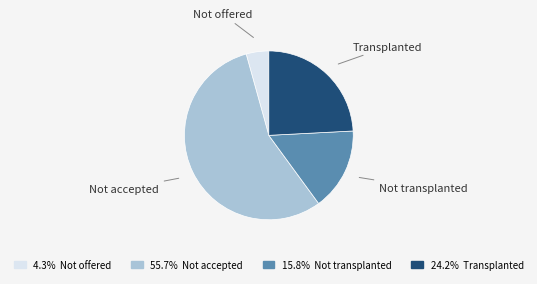

Is there a majority slice in this chart?

Yes